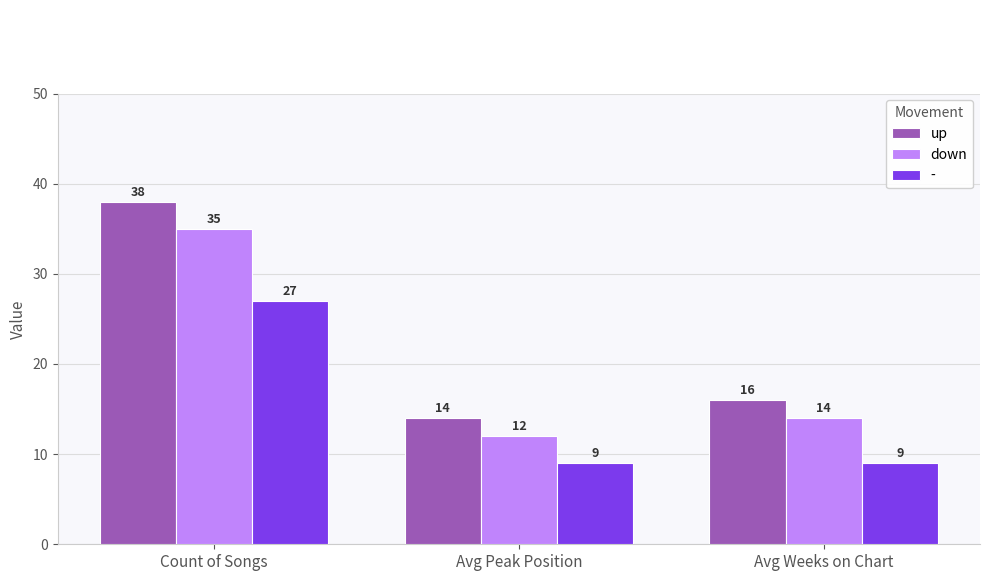

What is the sum of the down values at Count of Songs and Avg Weeks on Chart?

49